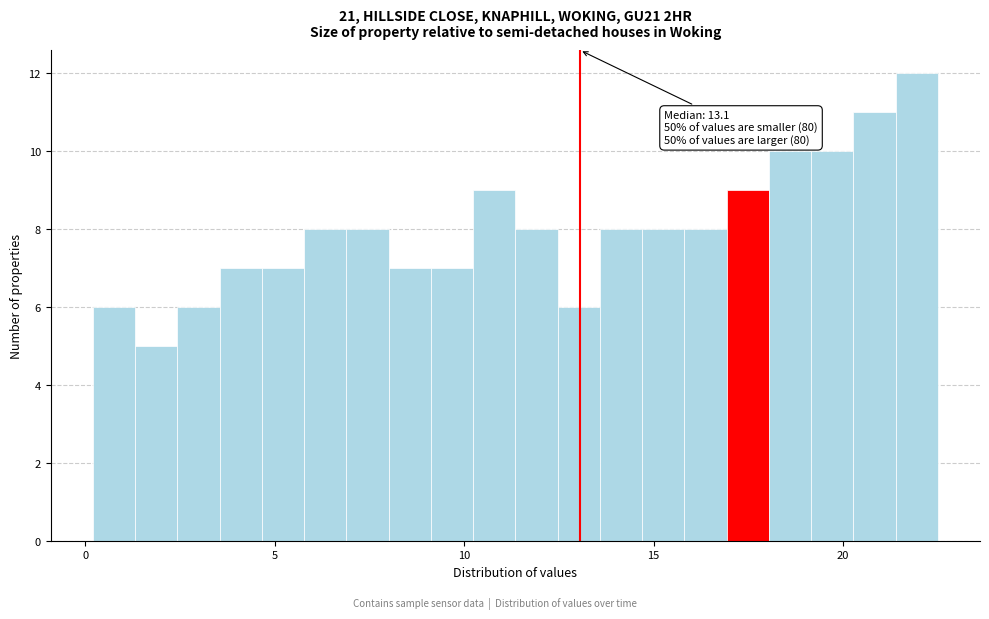

Around what value on the x-axis is the tallest bar? Give the approximate position of its centre, as read against the axis.

22.0